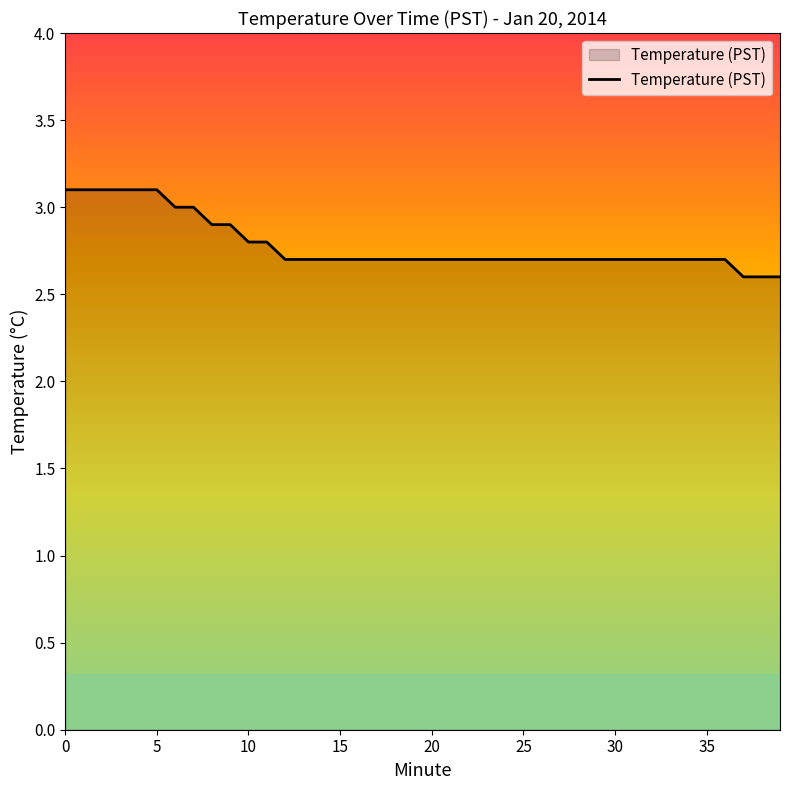

What is the difference between the maximum and minimum values?

0.5